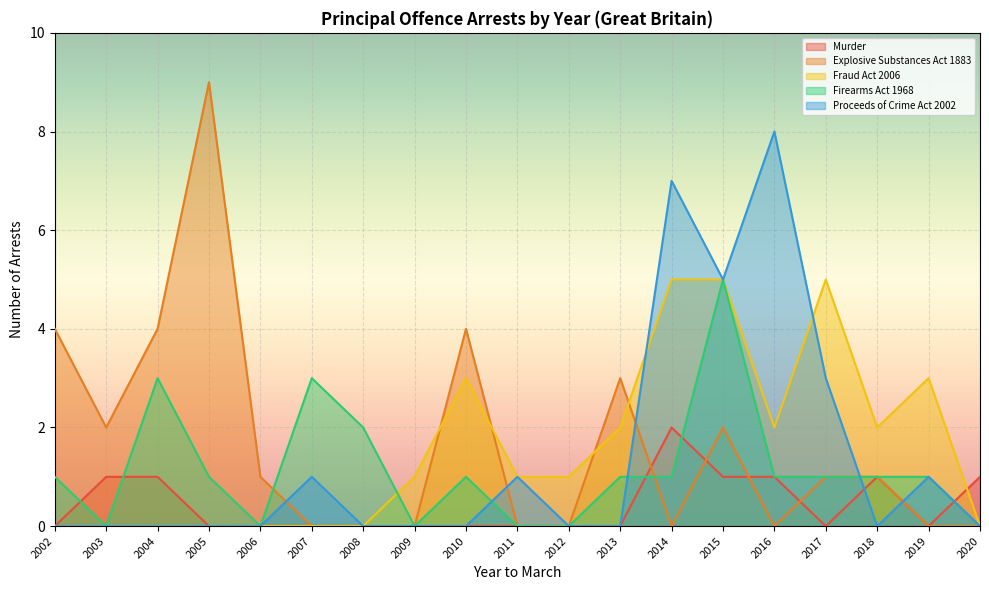

Which category has the lowest value across all series?

2002